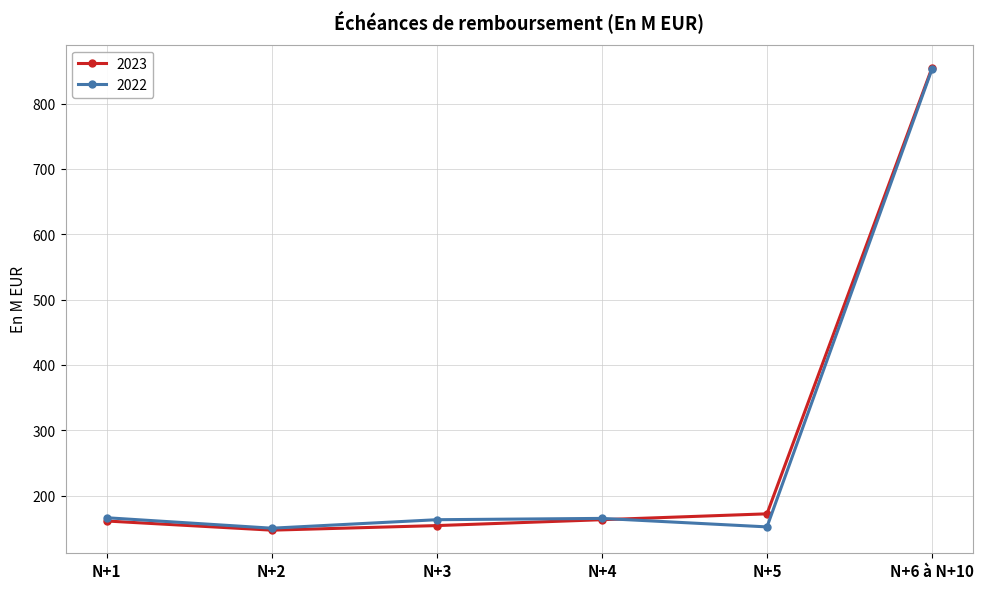

What is the total value across all series at N+2?

297